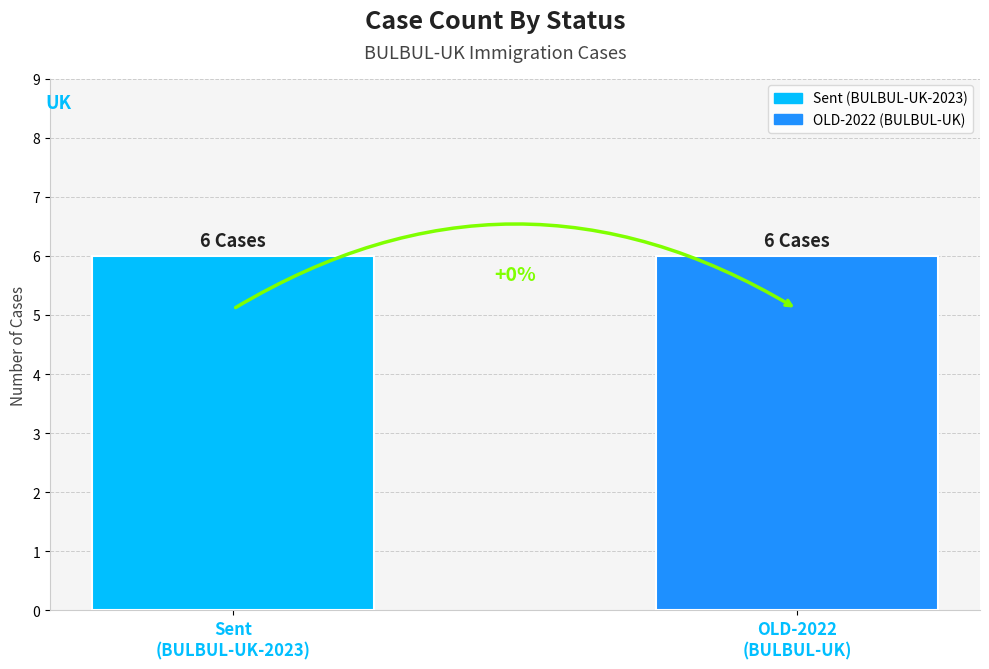

Are the bars grouped side by side (vs. stacked)?

No